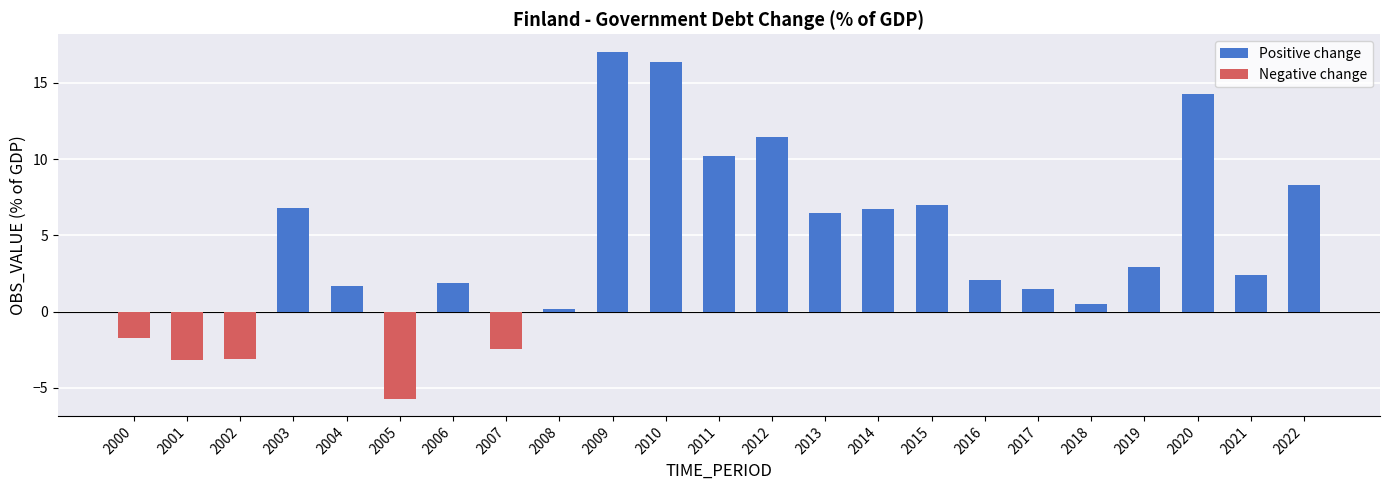

Count the number of values greater than 2.

13